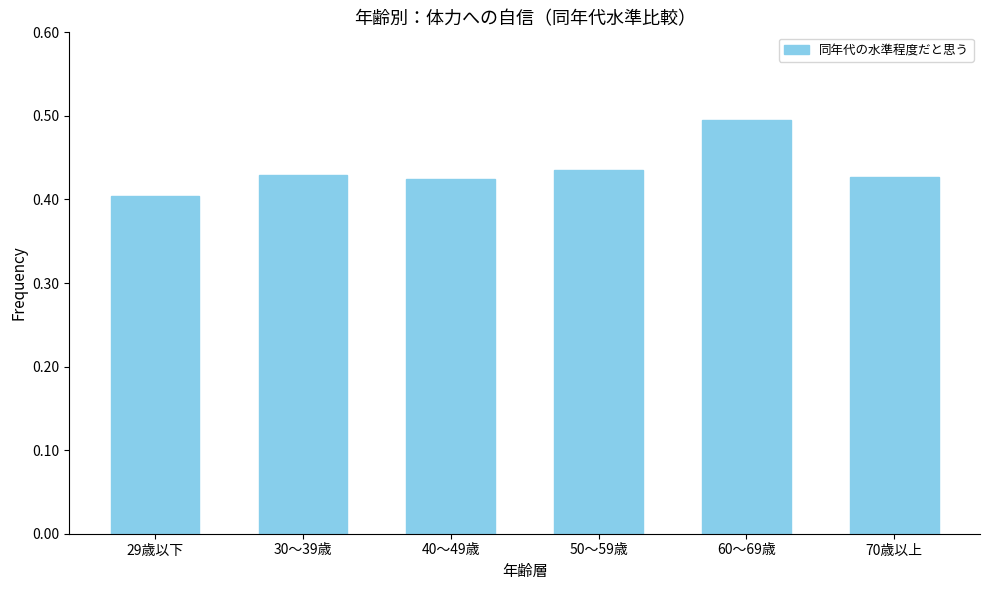

What is the change in value from 30～39歳 to 60～69歳?

+0.1